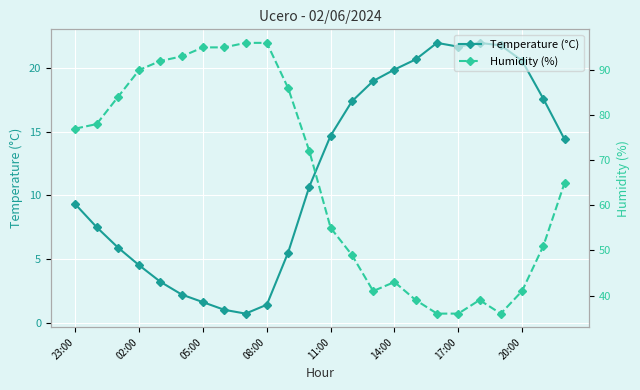

At which label does Temperature (°C) first exceed 14?

11:00